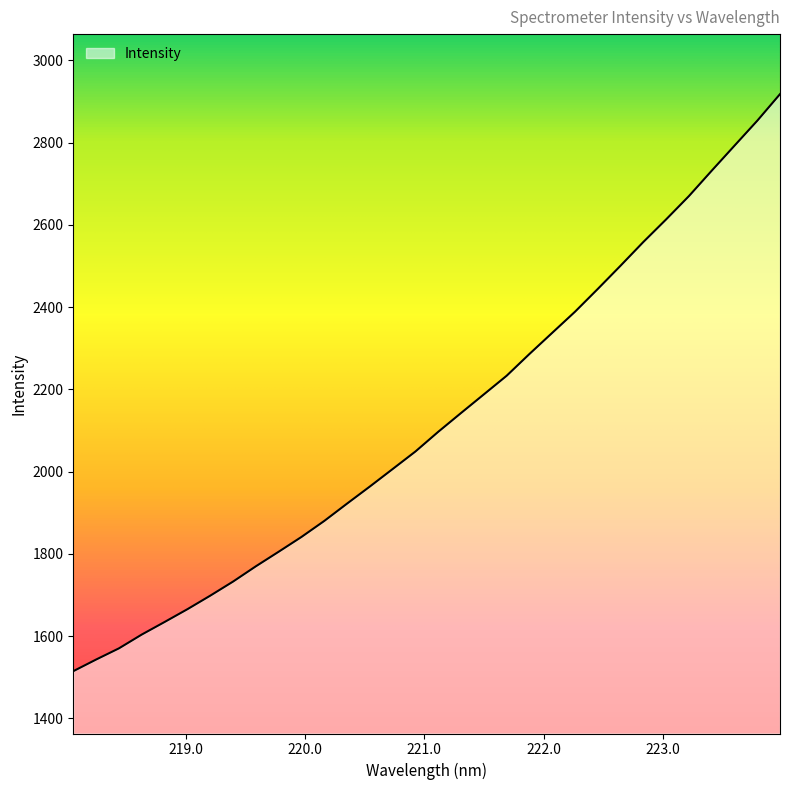

True or false: there are more than 0 points higher than both neighbors.

False